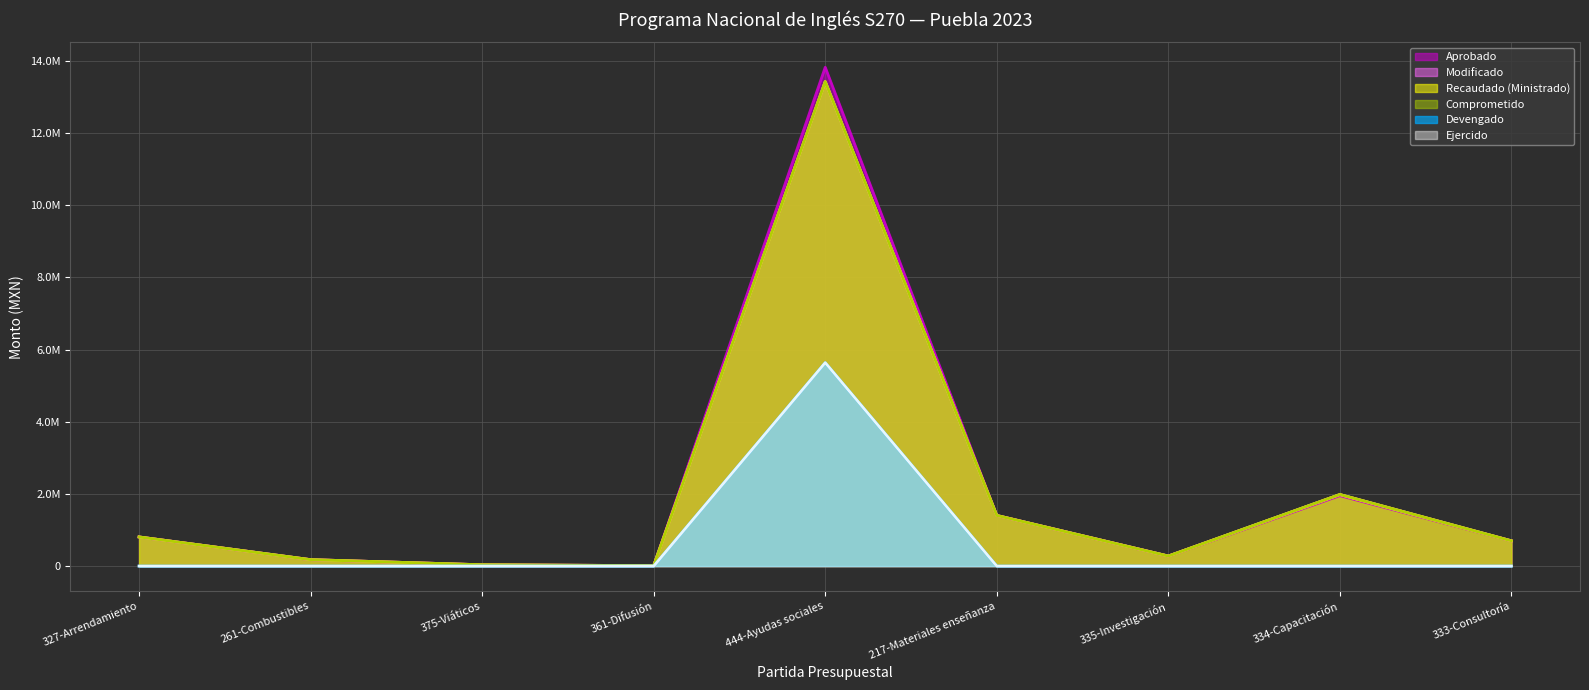

Where is Ejercido nearest to the value 2819481?

327-Arrendamiento